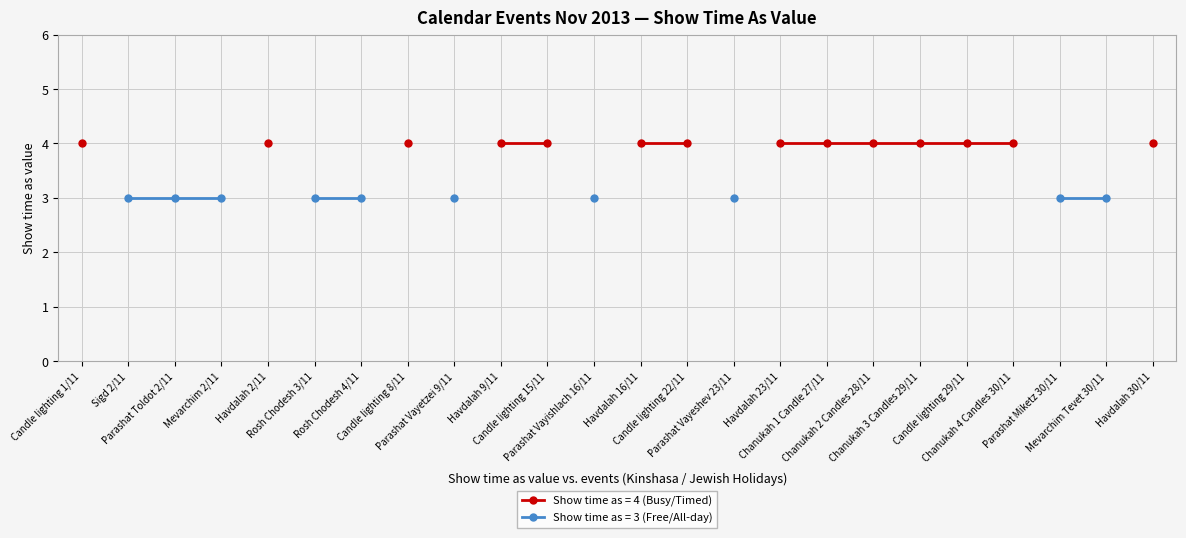

How many points are higher than both their immediate neighbors (excluding endpoints)?

2